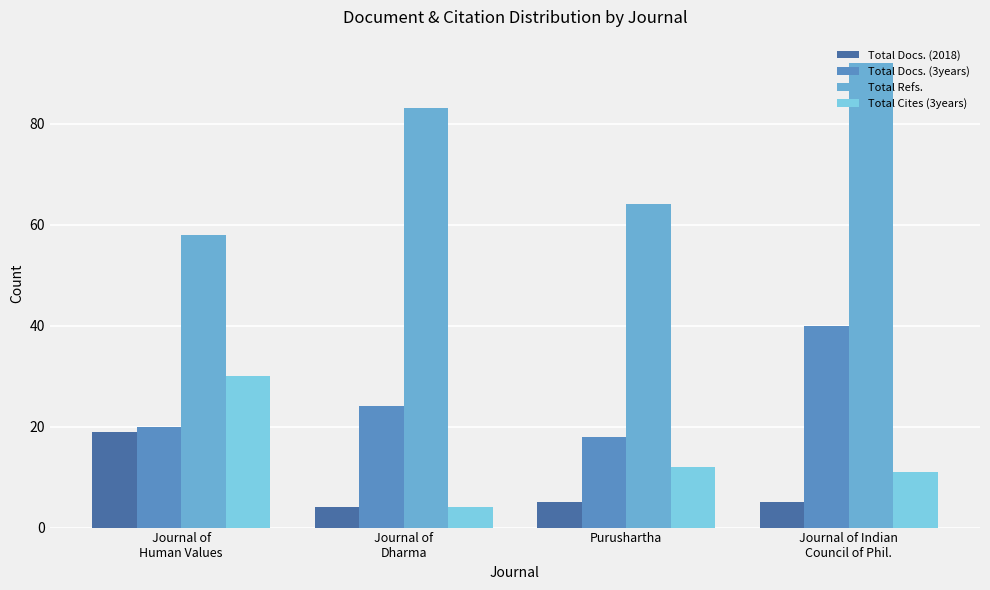

Does the chart contain any negative values?

No